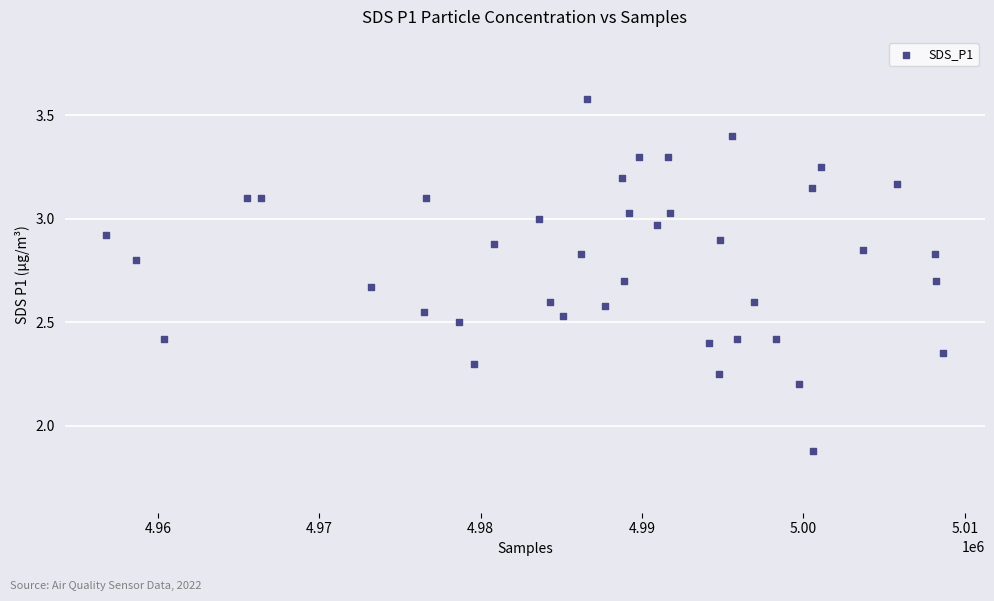

What is the range of Y values (max minus min)?

1.7